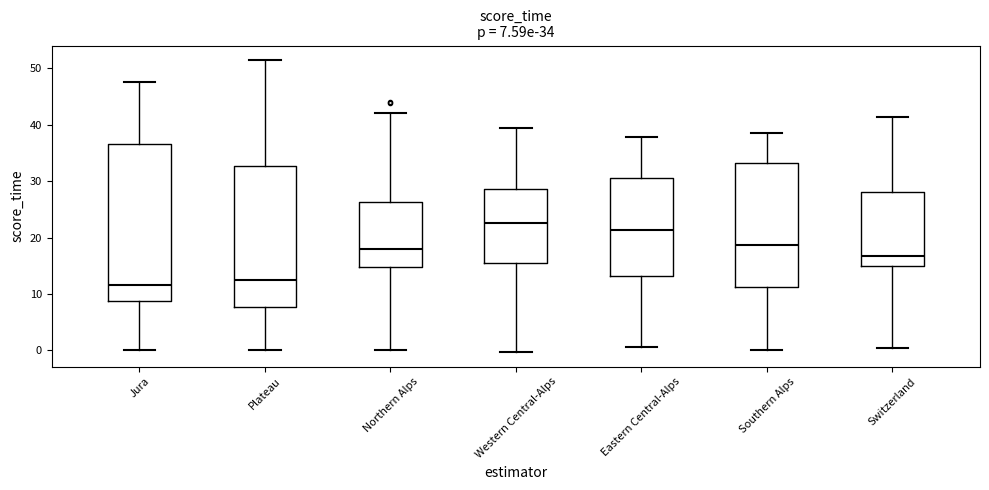

Which box is the tallest, from its lower edge to its upper edge?

Jura